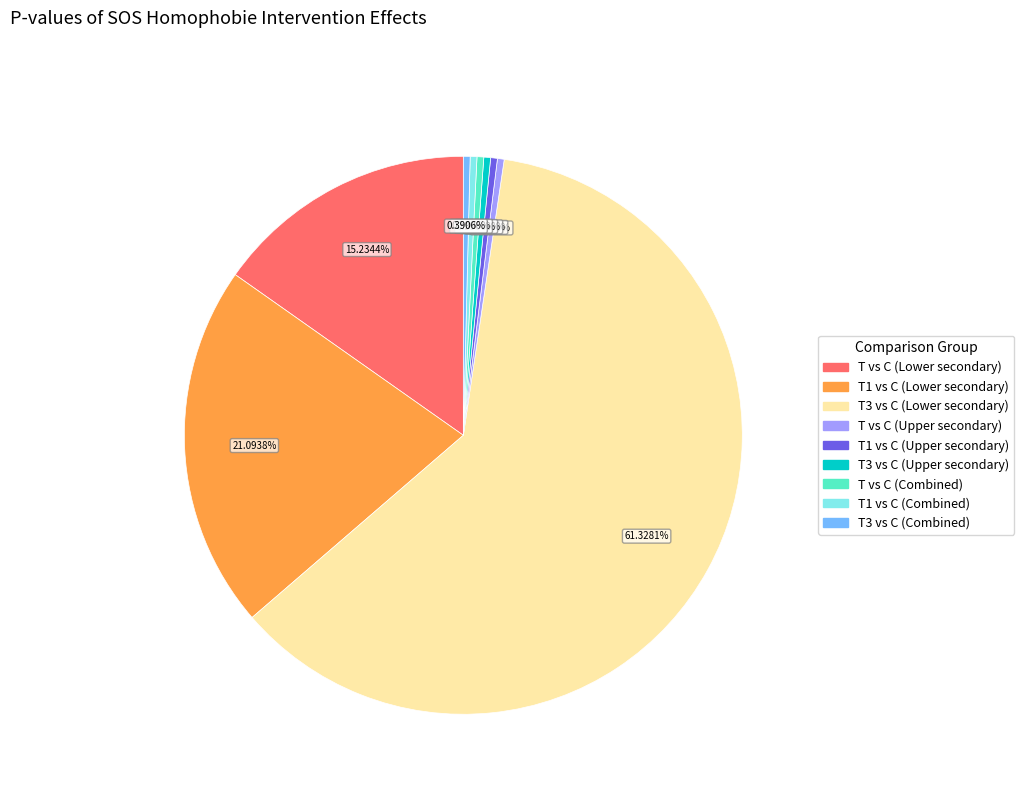

Which has a higher value, T1 vs C (Lower secondary) or T1 vs C (Upper secondary)?

T1 vs C (Lower secondary)